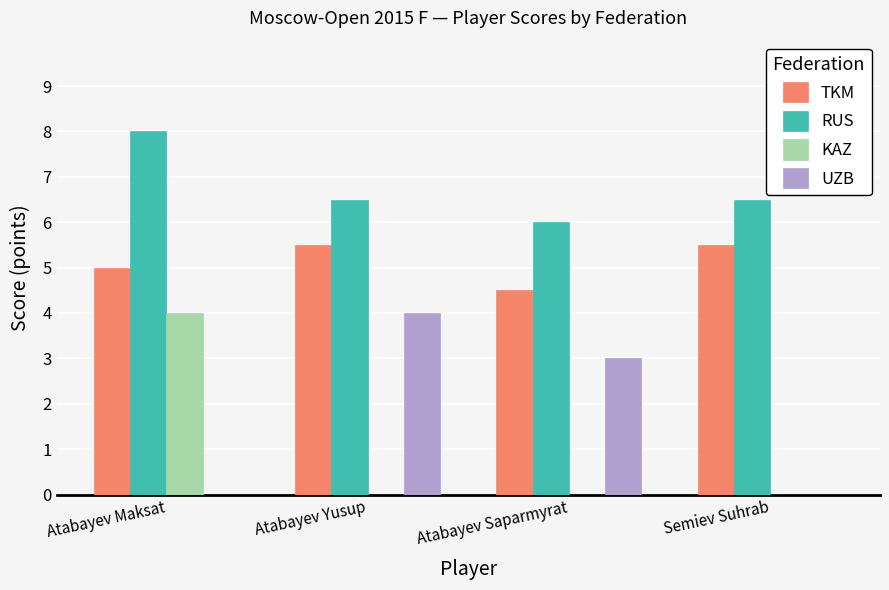

Reading left to right, list all the values displayed in this chart.

TKM: 5.0	5.5	4.5	5.5
RUS: 8.0	6.5	6.0	6.5
KAZ: 4.0	0.0	0.0	0.0
UZB: 0.0	4.0	3.0	0.0